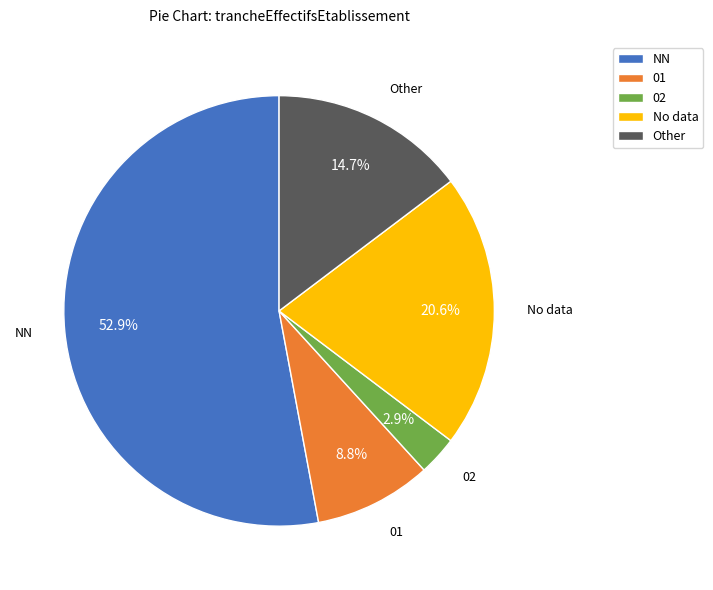

Count the number of slices in the pie.

5